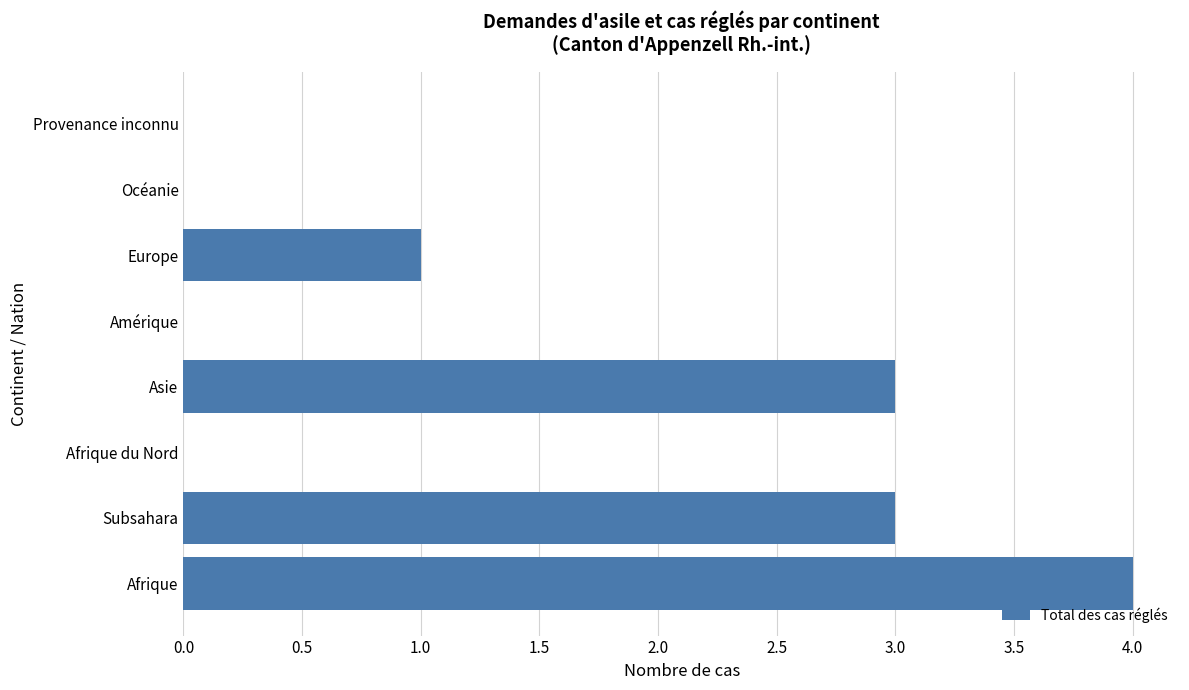

Reading bottom to top, what are all the values shown in this chart?

Afrique=4	Subsahara=3	Afrique du Nord=0	Asie=3	Amérique=0	Europe=1	Océanie=0	Provenance inconnu=0